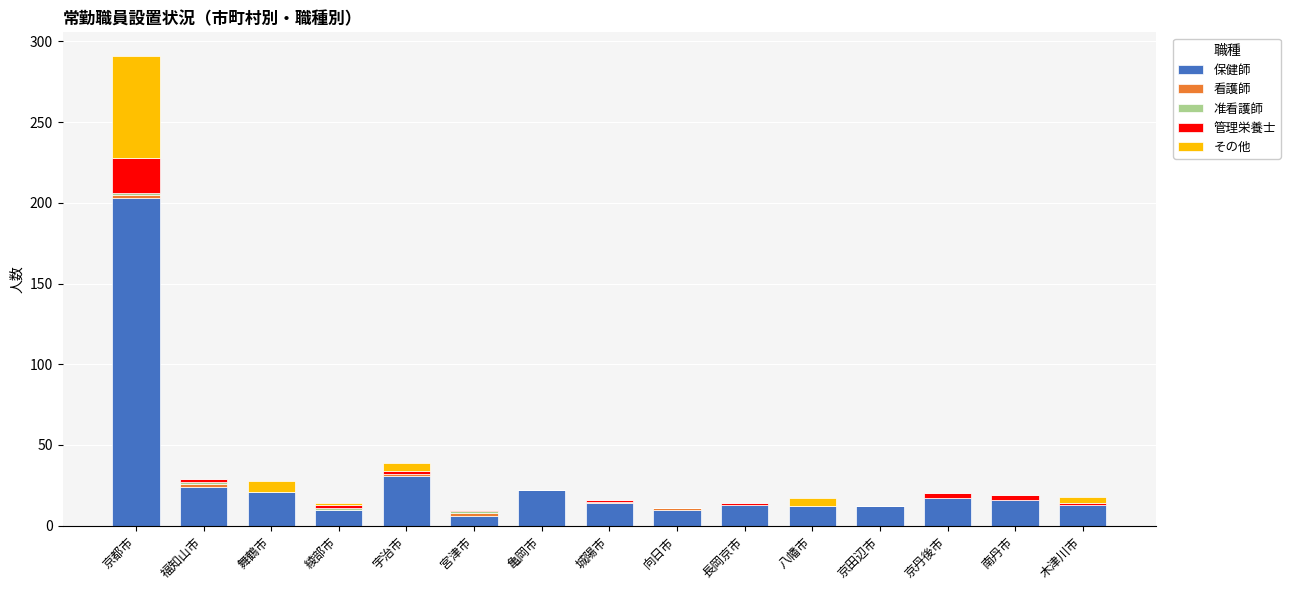

Is it true that 保健師 equals 8 at 舞鶴市?

False